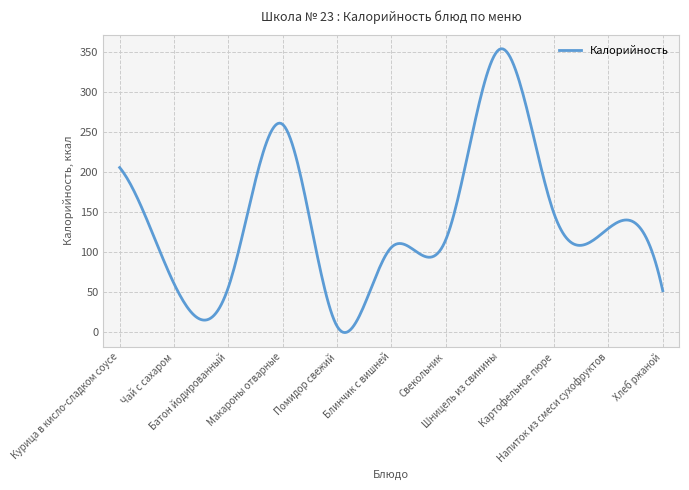

What is the label of the 2nd point from the right?

Напиток из смеси сухофруктов